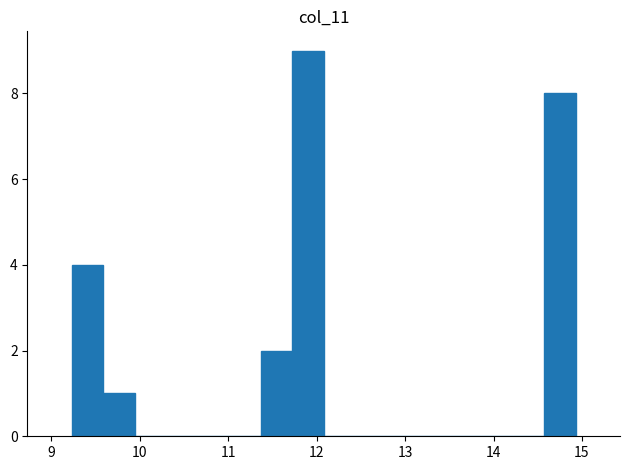

Read against the x-axis, roughly where is the centre of the tallest bar?

11.9